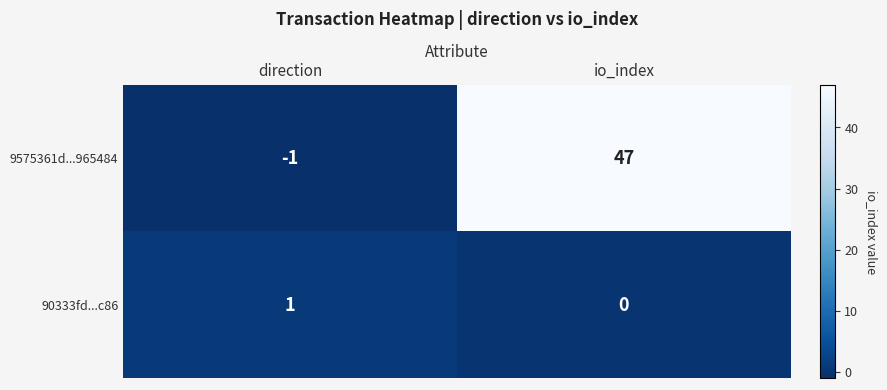

Where is 9575361d...965484 nearest to the value 23?

direction